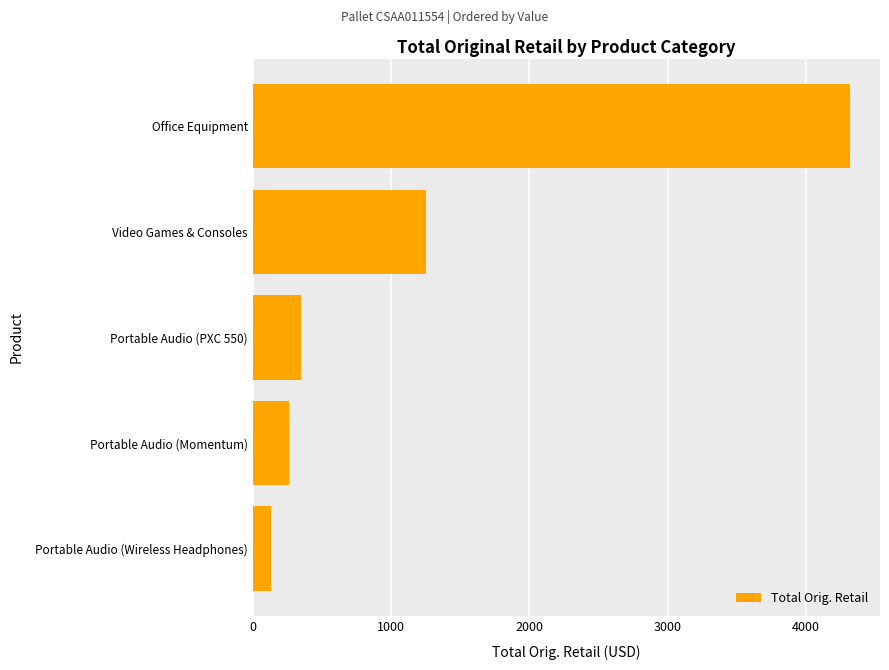

How many data points are above 349?

3